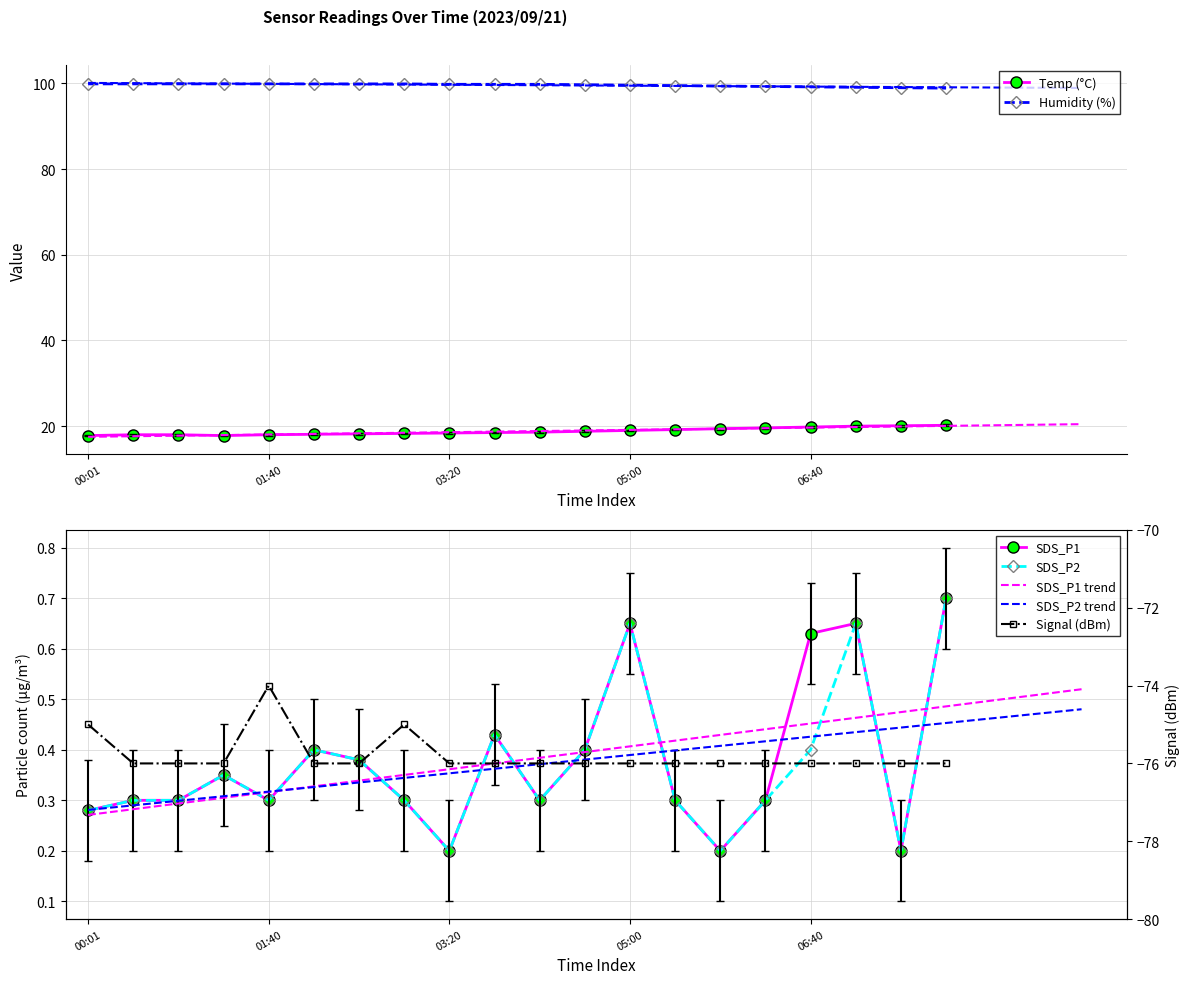

Is it true that Humidity equals 148.5 at 03:20?

False